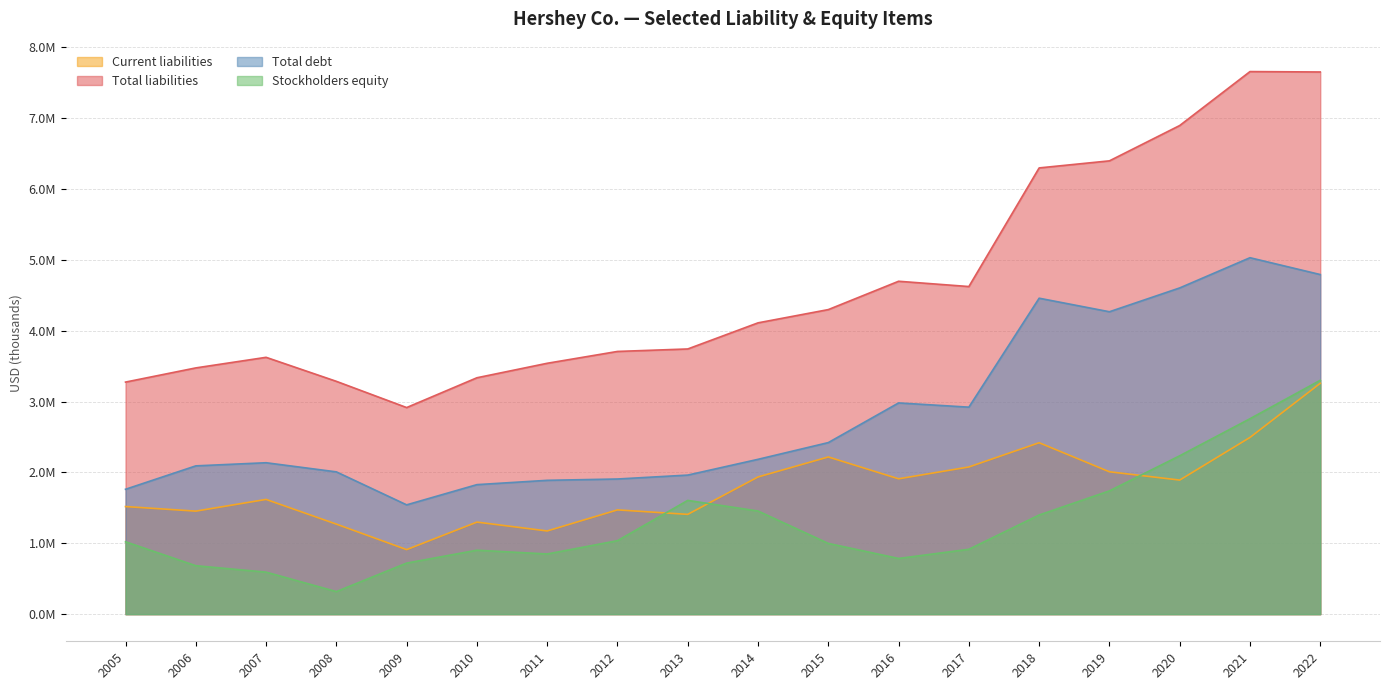

Does the chart have visible grid lines?

Yes